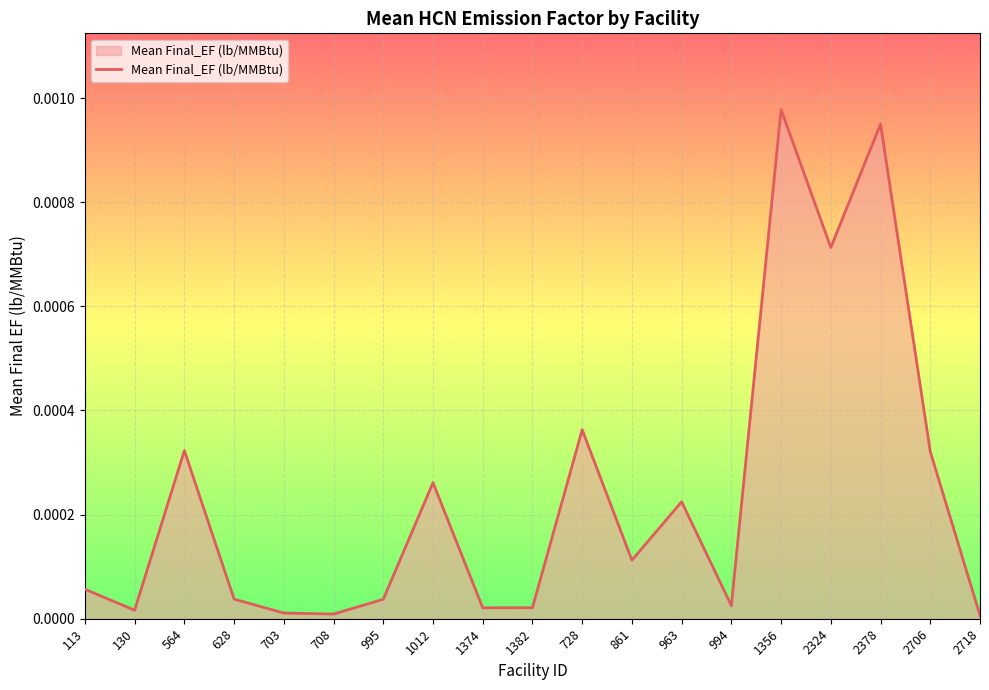

Is it true that the value at 995 is 0.0?

True